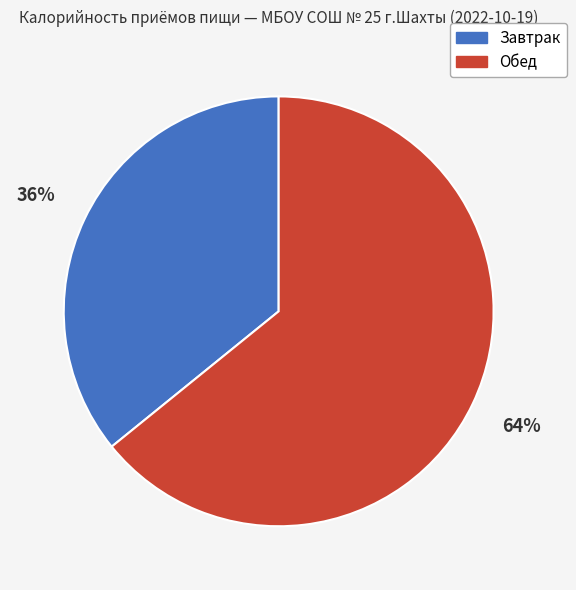

How many segments does this pie chart have?

2